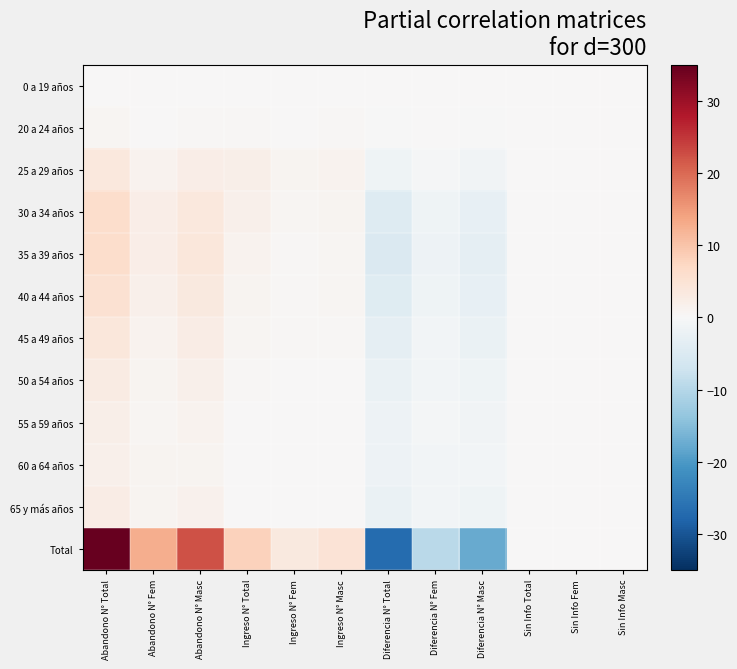

Which series has the largest total across all categories?

Total